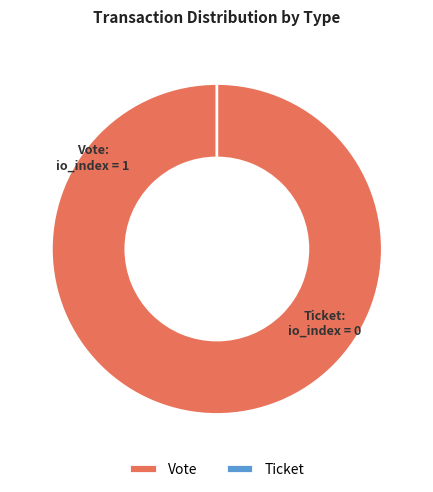

To the nearest percent, what is the difference between the Vote and Ticket slice percentages?

100%